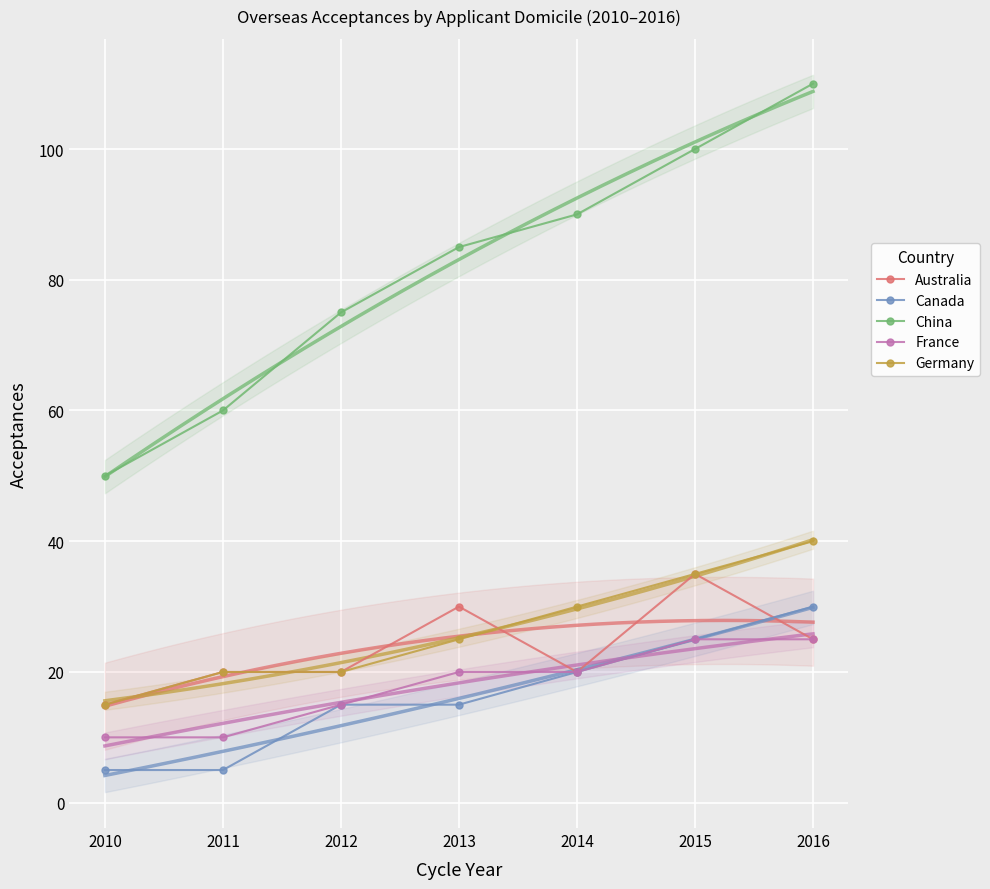

How many data points does each series have?

7